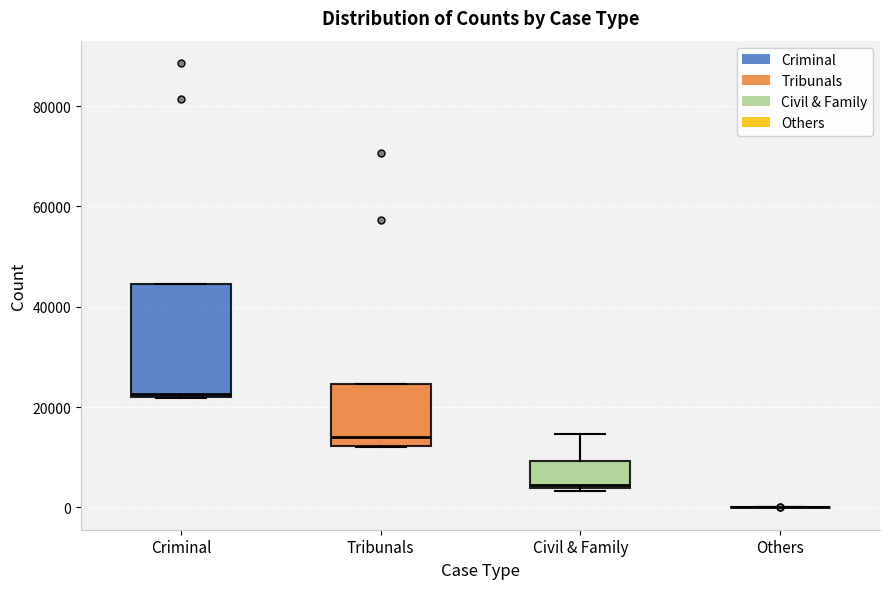

Where is the lower edge of the box for Civil & Family on the y-axis? The values are not printed on the chart, so give them approximately, as read against the axis.

4000